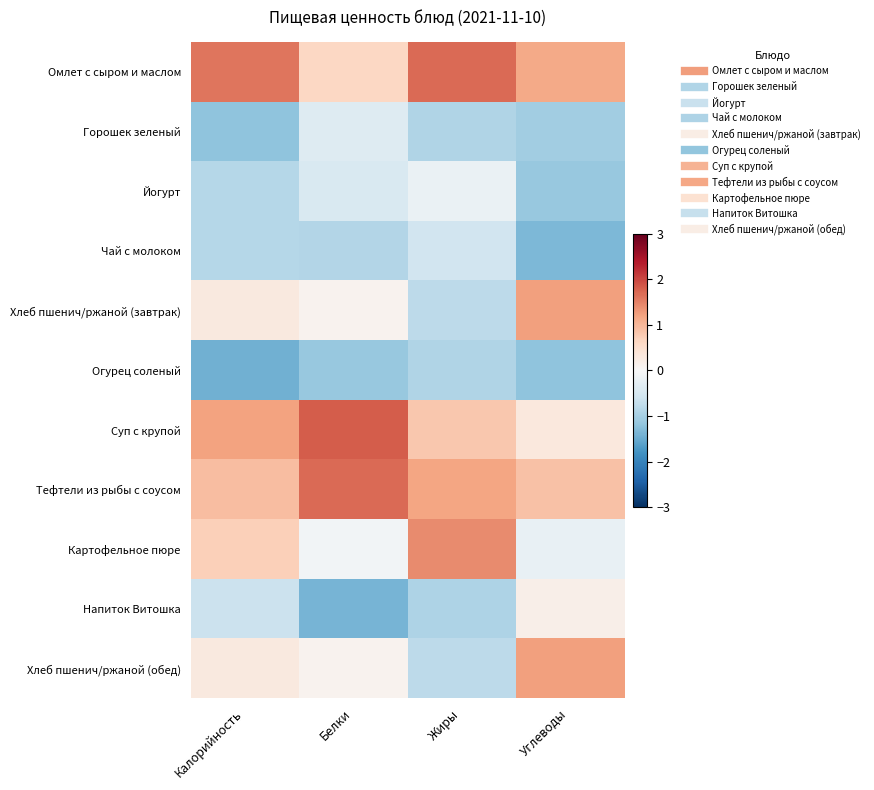

Reading left to right, extract all data points from this chart.

Омлет с сыром и маслом: Калорийность=1.6	Белки=0.6	Жиры=1.7	Углеводы=1.1
Горошек зеленый: Калорийность=-1.2	Белки=-0.4	Жиры=-0.9	Углеводы=-1.1
Йогурт: Калорийность=-0.9	Белки=-0.5	Жиры=-0.2	Углеводы=-1.1
Чай с молоком: Калорийность=-0.9	Белки=-0.9	Жиры=-0.6	Углеводы=-1.4
Хлеб пшенич/ржаной (завтрак): Калорийность=0.3	Белки=0.1	Жиры=-0.8	Углеводы=1.2
Огурец соленый: Калорийность=-1.4	Белки=-1.1	Жиры=-0.9	Углеводы=-1.2
Суп с крупой: Калорийность=1.2	Белки=1.8	Жиры=0.8	Углеводы=0.3
Тефтели из рыбы с соусом: Калорийность=0.9	Белки=1.7	Жиры=1.2	Углеводы=0.9
Картофельное пюре: Калорийность=0.7	Белки=-0.1	Жиры=1.4	Углеводы=-0.2
Напиток Витошка: Калорийность=-0.6	Белки=-1.4	Жиры=-0.9	Углеводы=0.2
Хлеб пшенич/ржаной (обед): Калорийность=0.3	Белки=0.1	Жиры=-0.8	Углеводы=1.2